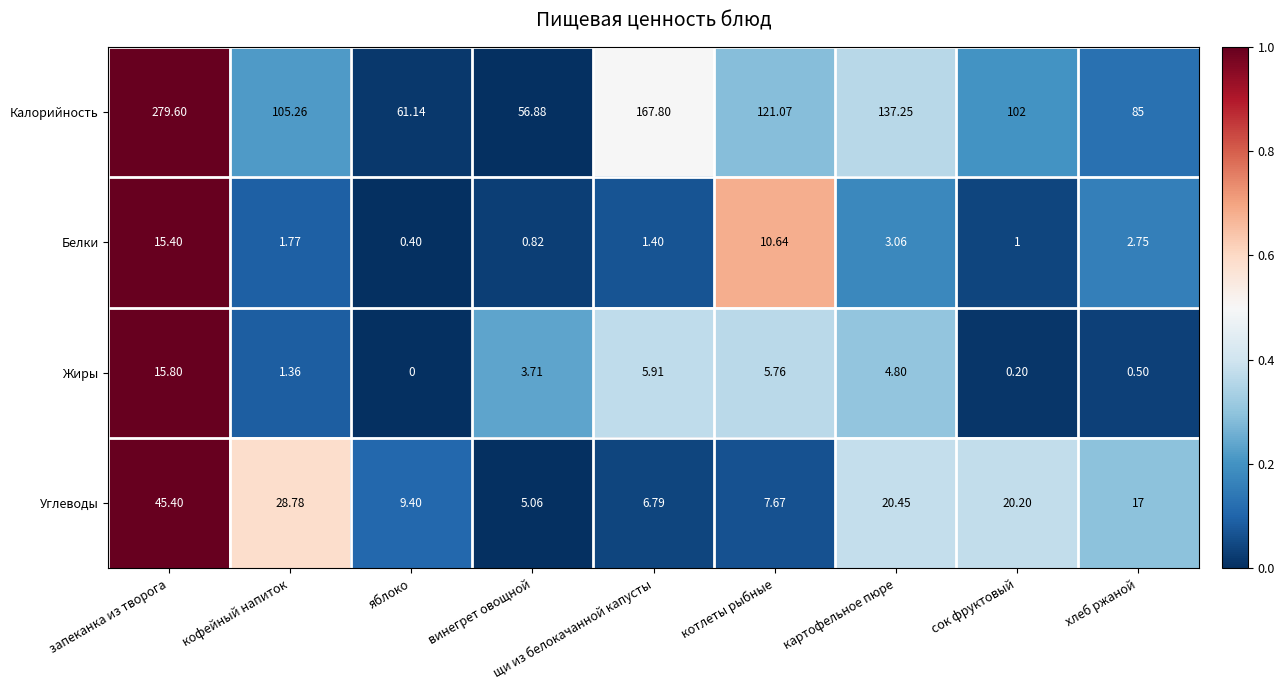

Rank the series by their maximum value, from highest to lowest.

Калорийность, Углеводы, Жиры, Белки